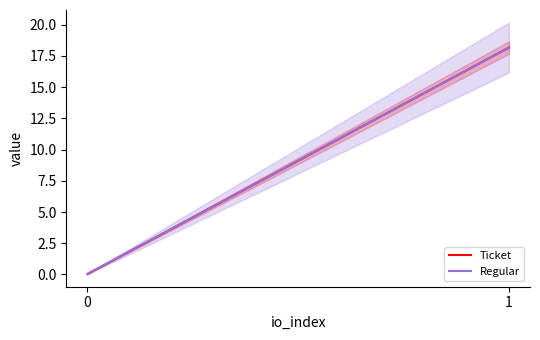

The value of Regular at 1 is 18.2. True or false?

True